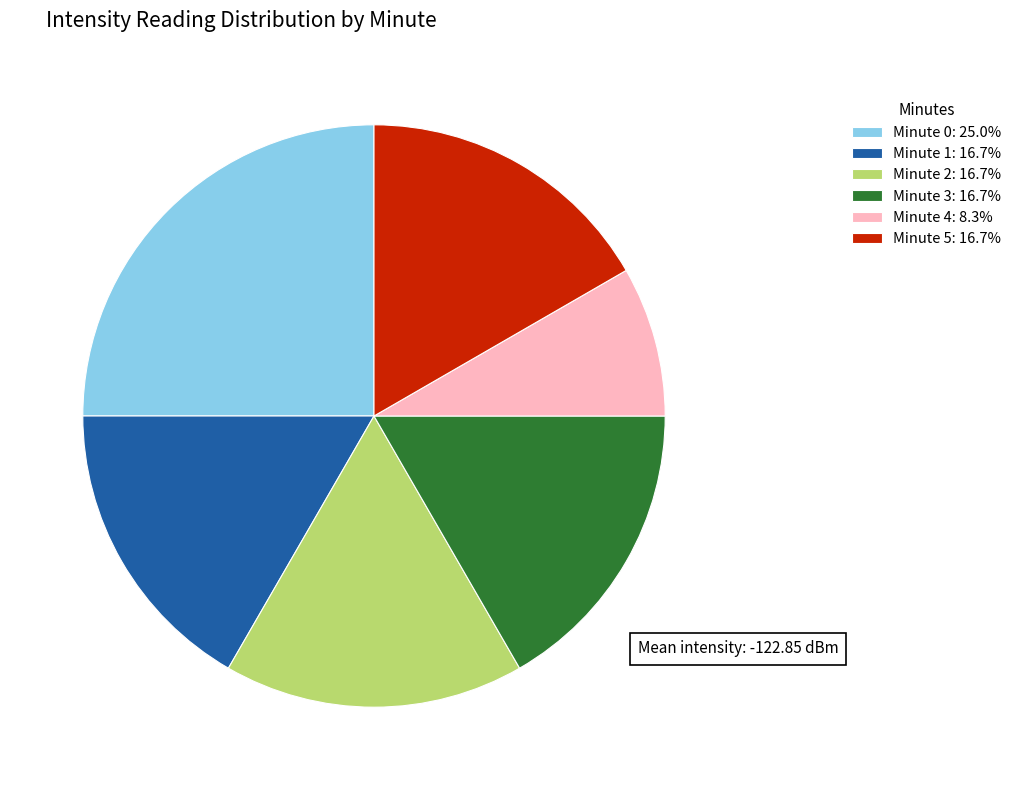

Does any single category account for the majority?

No